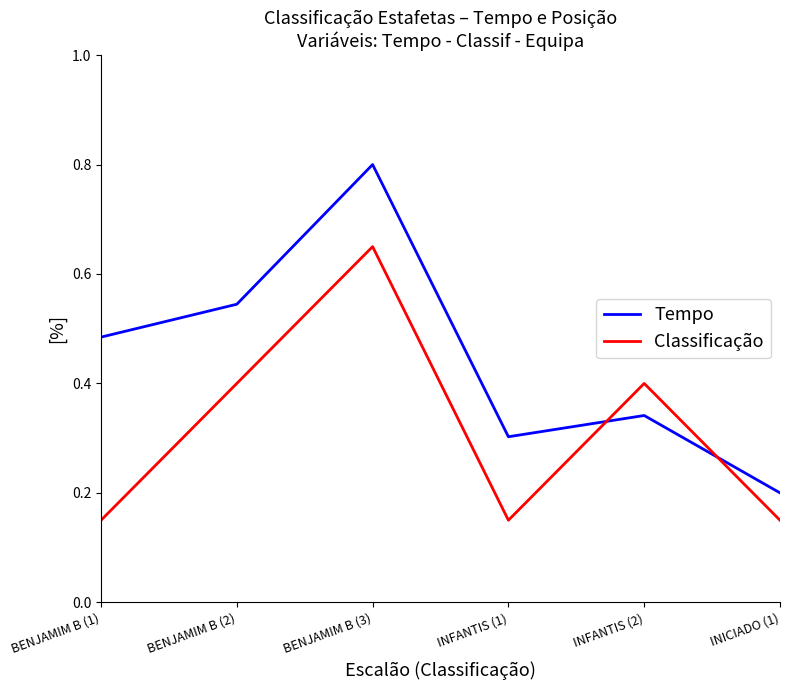

What is the difference between the maximum and minimum values in the Tempo series?

0.6